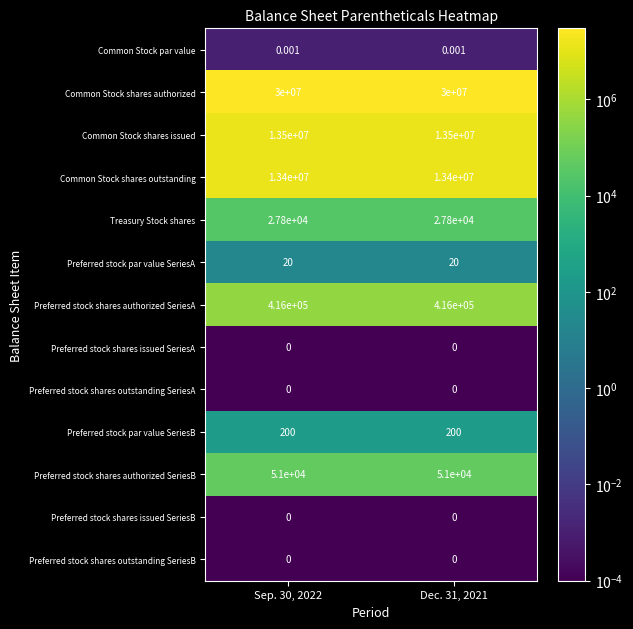

Which series has the largest total across all categories?

Common Stock shares authorized